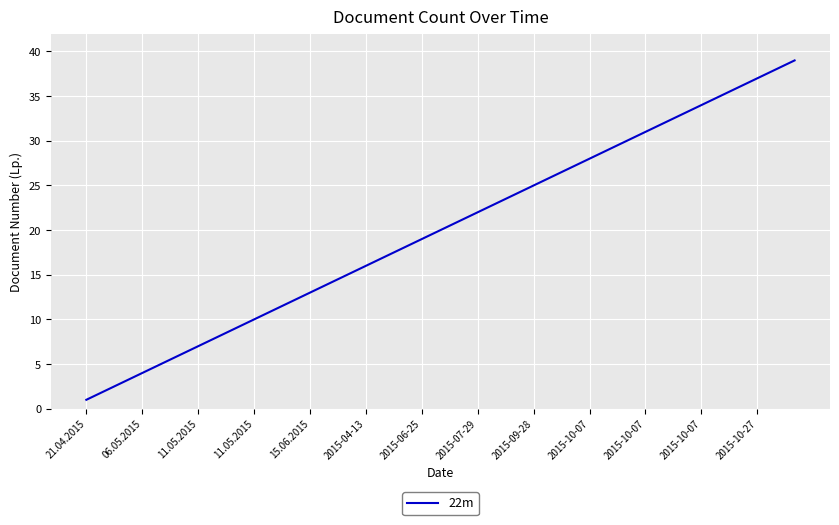

What is the greatest value displayed?

39